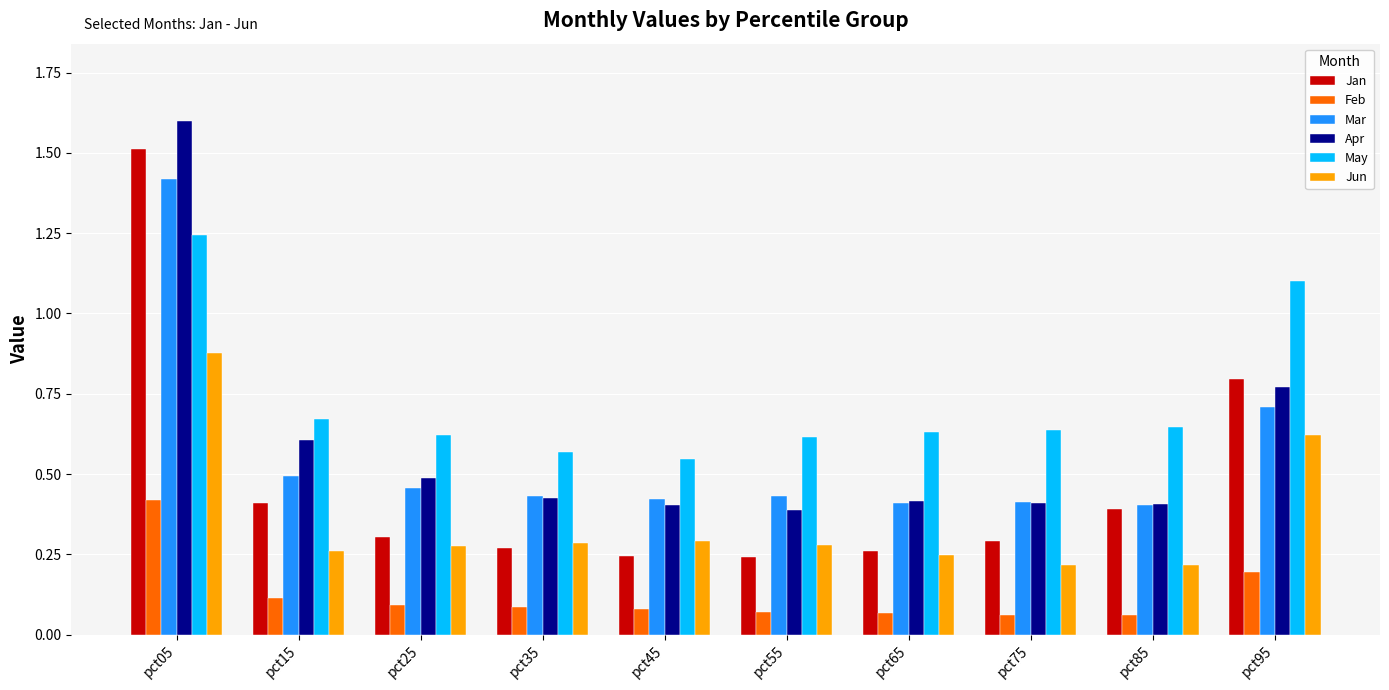

How many Mar values are between 0 and 1?

9